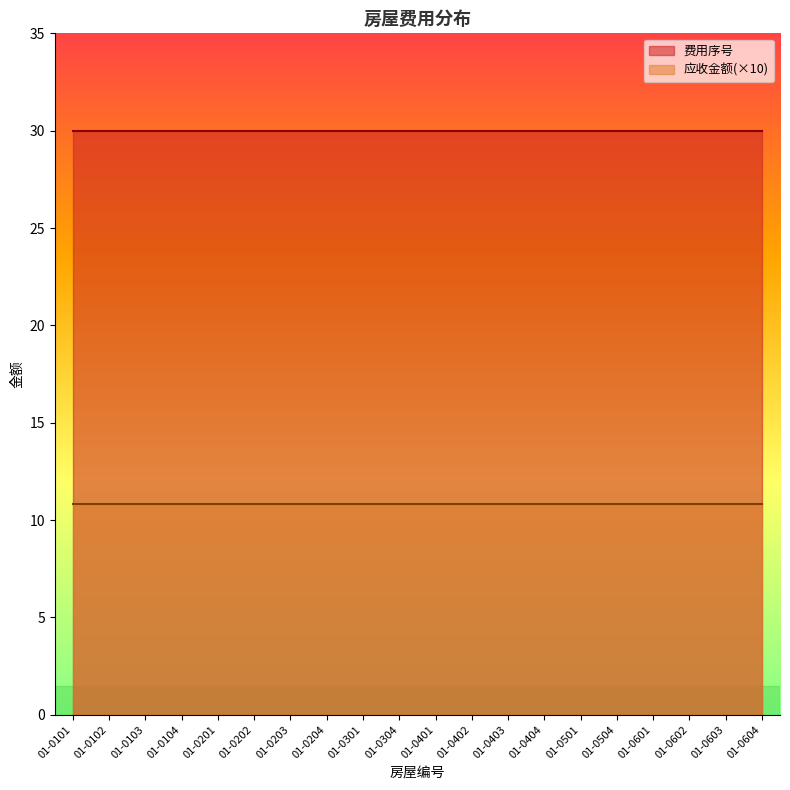

True or false: 费用序号 and 应收金额 cross at least once.

False